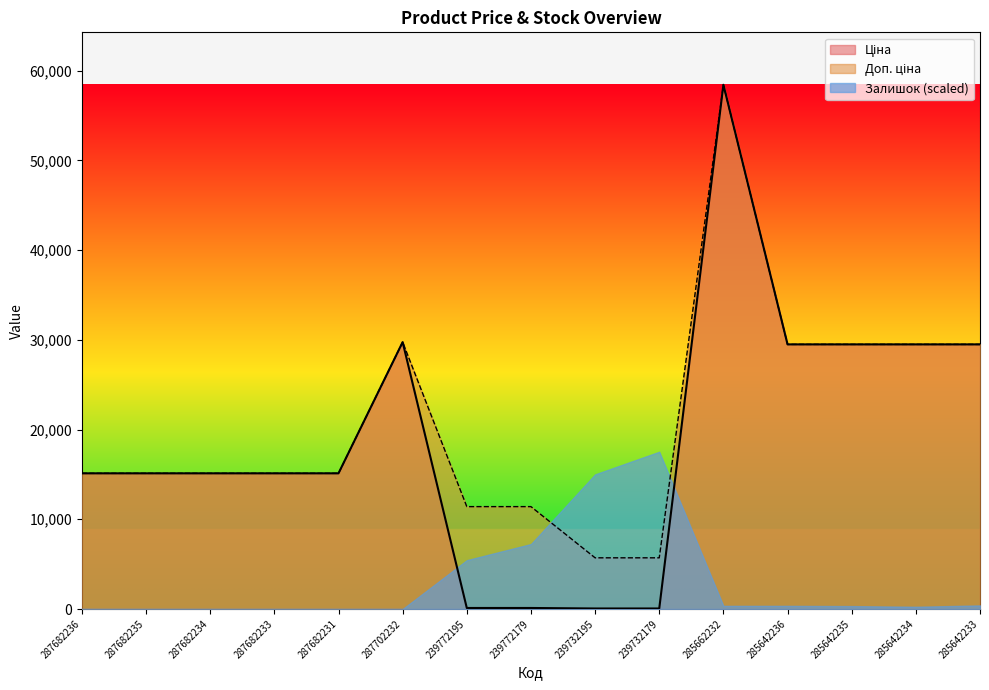

Where does the Ціна series first go above 15120?

287702232